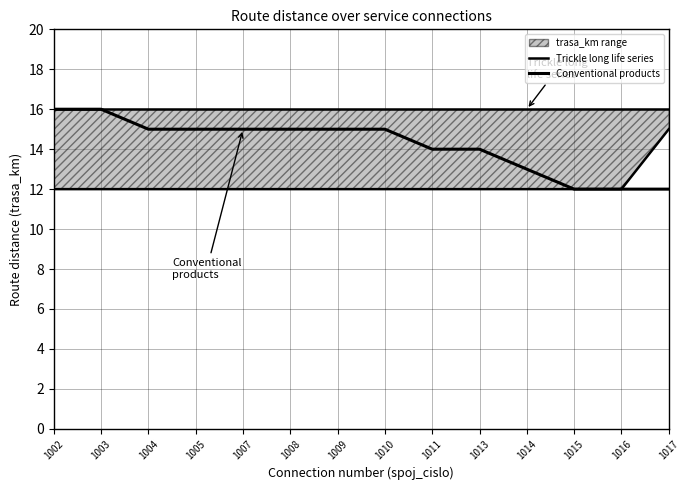

Rank the series at 1002 from highest to lowest value.

Trickle long life series, Conventional products